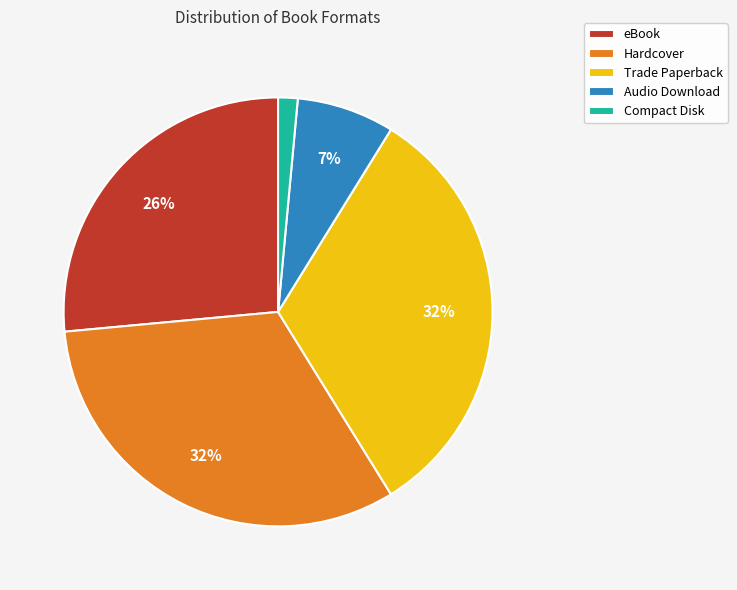

Is it true that eBook is 35% of the pie?

False